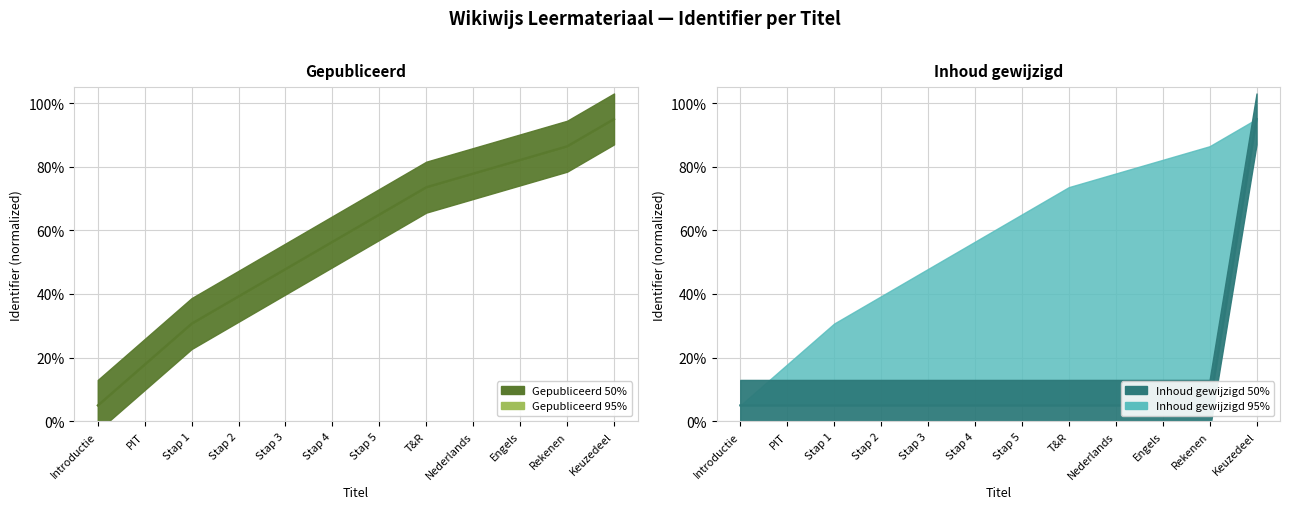

What is the difference between the Gepubliceerd 50% values at Stap 4 and Rekenen?

30.0